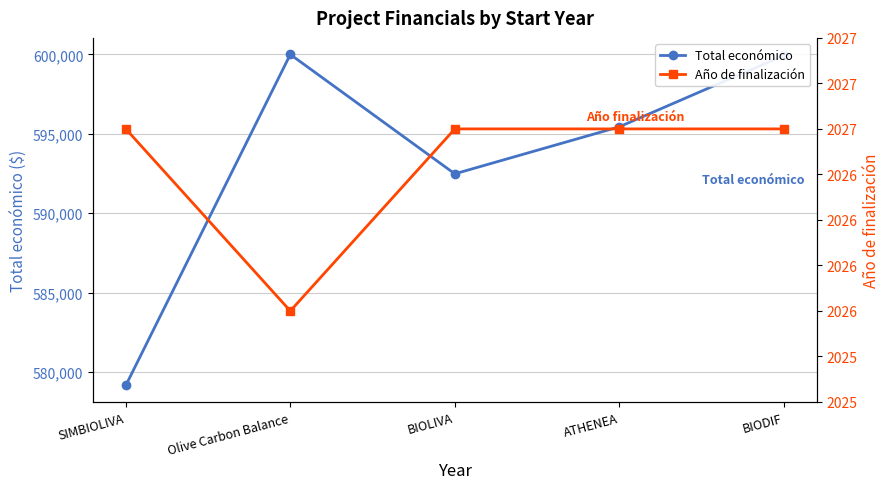

At Olive Carbon Balance, list the series in order from smallest to largest.

Año de finalización, Total económico